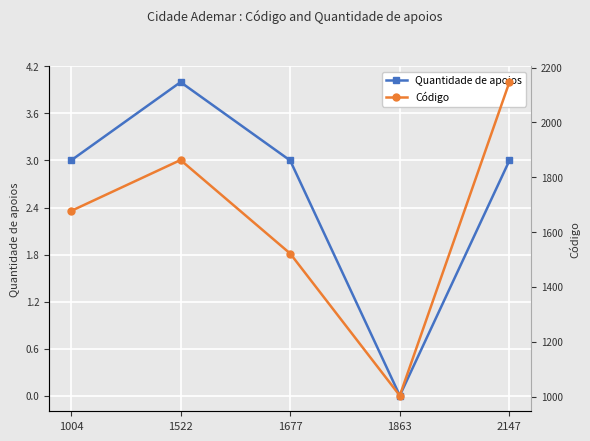

What is the highest value of the Código series?

2147